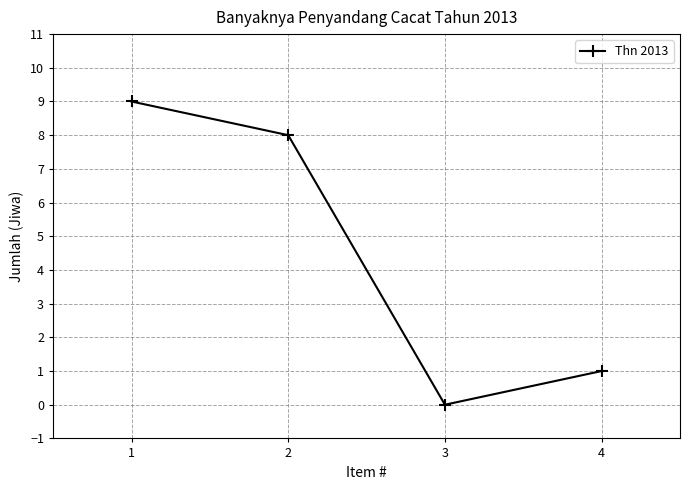

How many lines are shown in the chart?

1